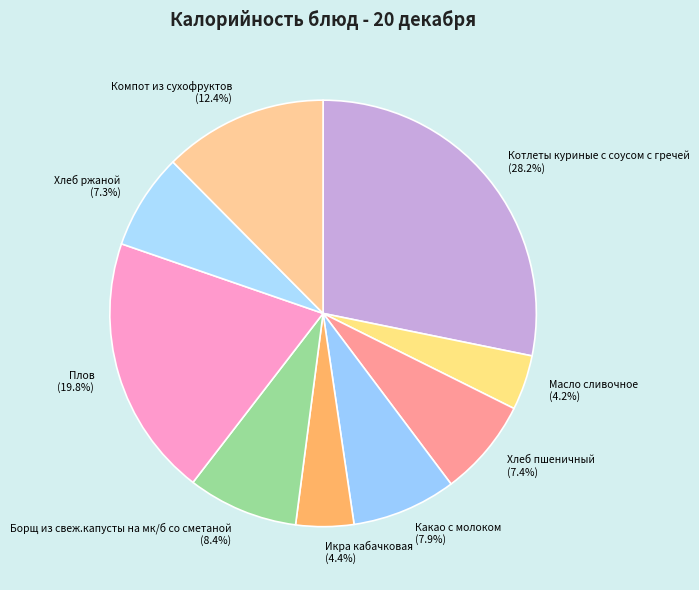

Which category has the biggest portion of the pie?

Котлеты куриные с соусом с гречей